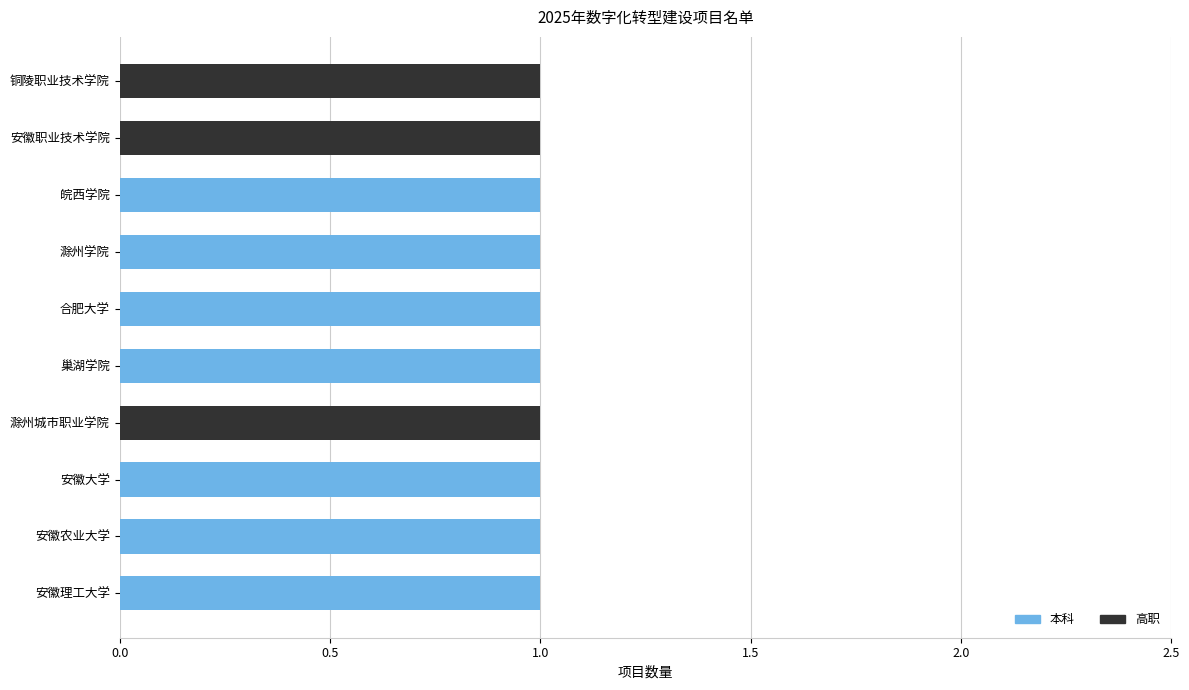

True or false: 本科 has a value of 0 at 安徽理工大学.

False